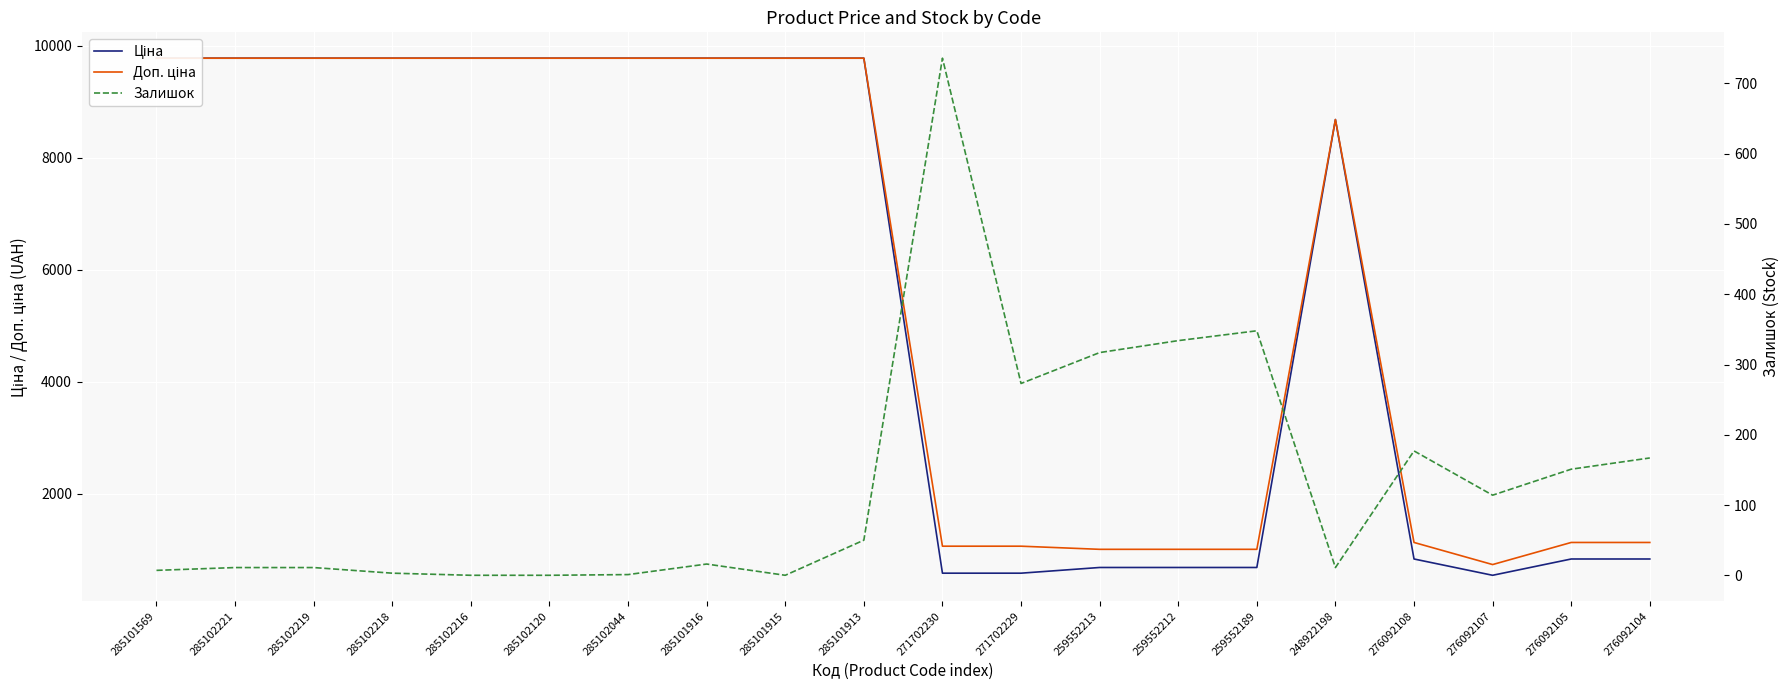

What is the maximum value for Доп. ціна?

9775.5